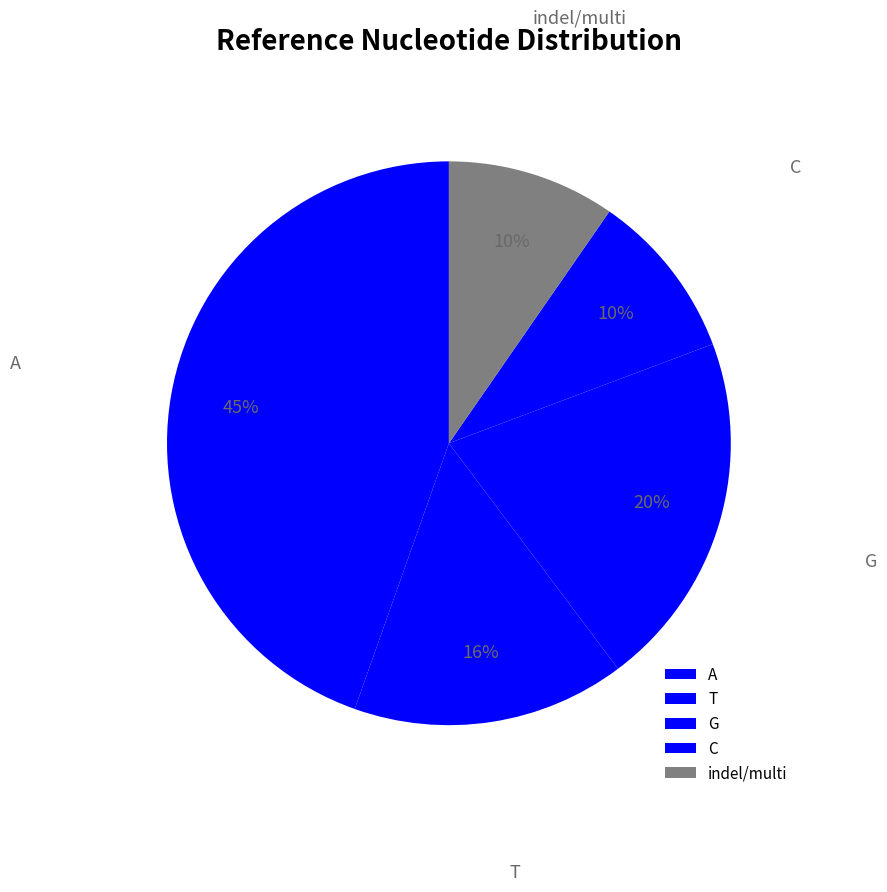

What percentage is the A slice, to the nearest percent?

45%